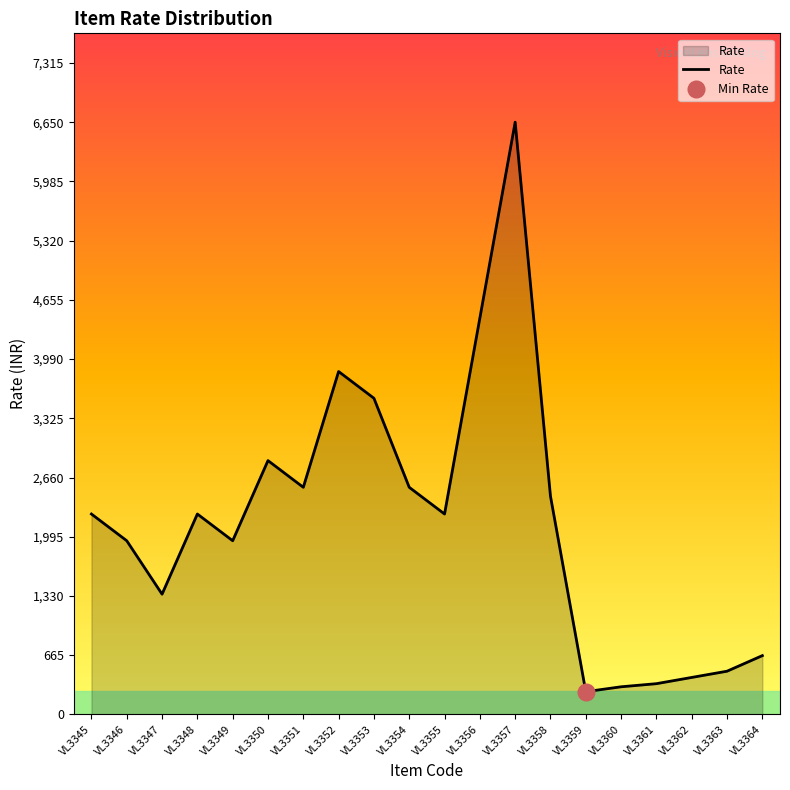

What is the greatest value displayed?

6650